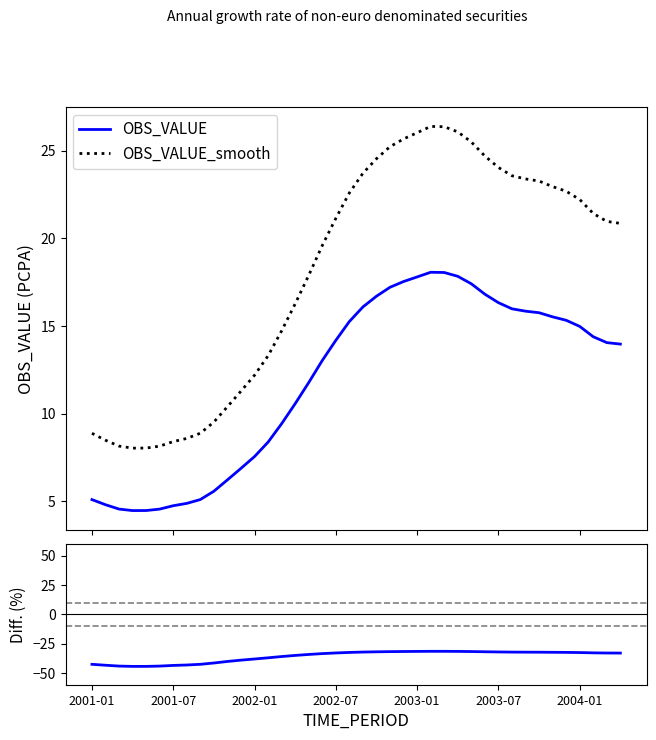

What is the sum of all OBS_VALUE values?

477.1